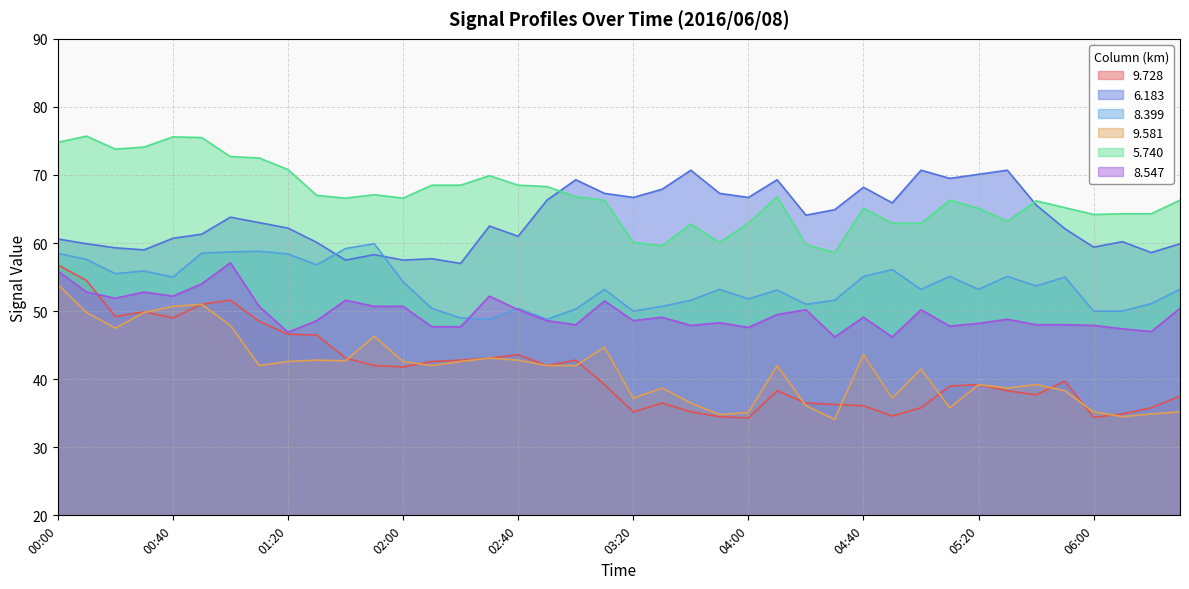

What are all the series names shown in the legend?

9.728, 6.183, 8.399, 9.581, 5.740, 8.547